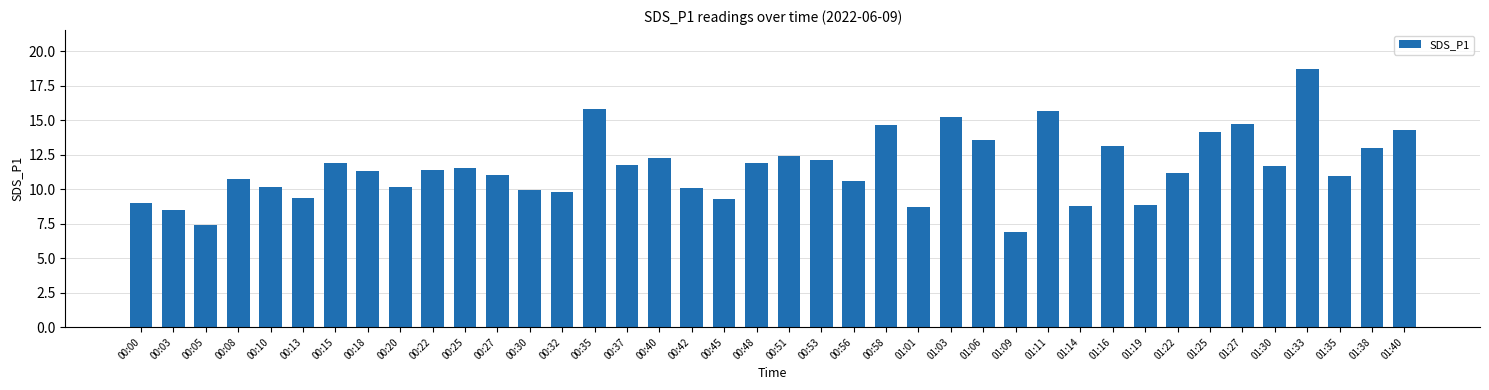

Where does the data first go above 11?

00:15